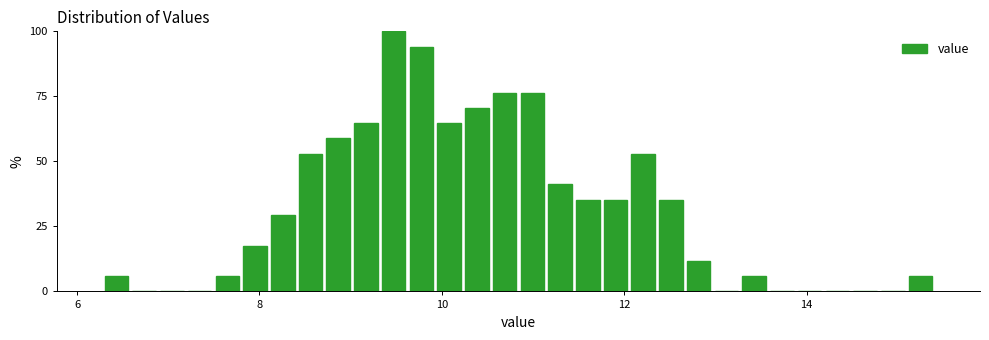

Around what value on the x-axis is the tallest bar? Give the approximate position of its centre, as read against the axis.

9.4